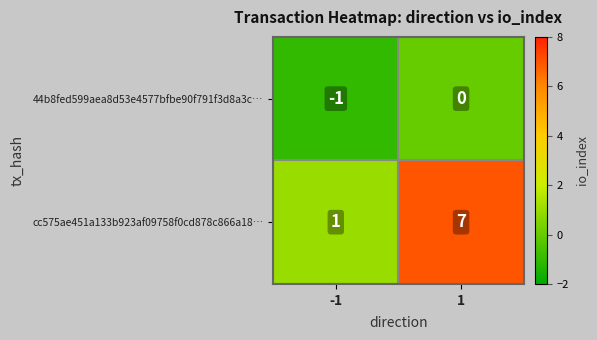

List the series in order of their peak value, lowest first.

44b8fed599aea8d53e4577bfbe90f791f3d8a3c…, cc575ae451a133b923af09758f0cd878c866a18…